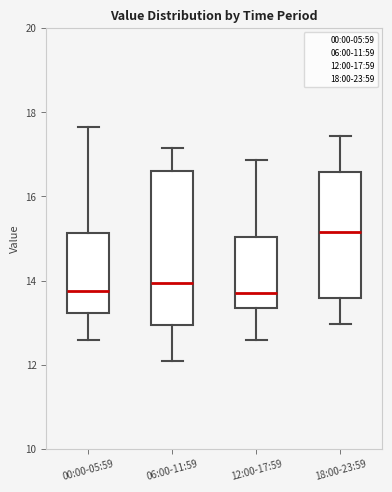

Reading left to right, transcribe this box plot: for each box, give where its median line is, the range the box spans, and where its two whiskers end, as read against the y-axis. The values are not printed on the chart, so give them approximately, as read against the axis.

00:00-05:59: median 13.8, box 13.2 to 15.2, whiskers 12.6 to 17.6
06:00-11:59: median 14.0, box 13.0 to 16.6, whiskers 12.0 to 17.2
12:00-17:59: median 13.6, box 13.4 to 15.0, whiskers 12.6 to 16.8
18:00-23:59: median 15.2, box 13.6 to 16.6, whiskers 13.0 to 17.4